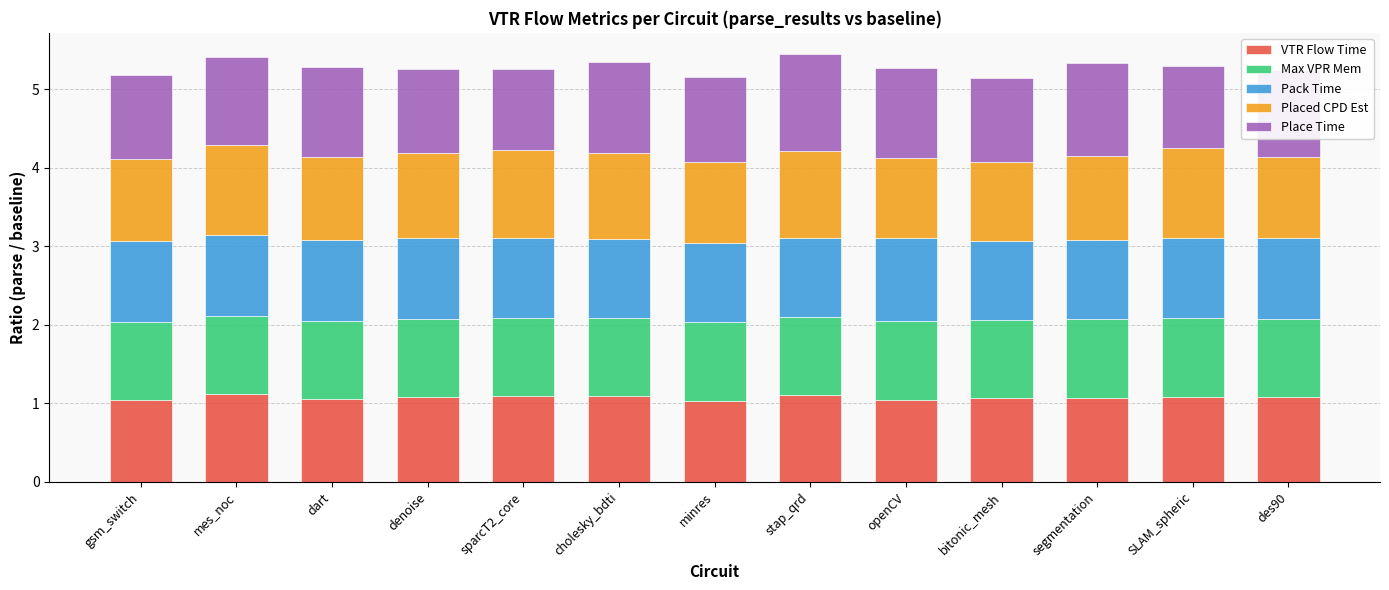

What is the lowest value of the VTR Flow Time series?

1.0